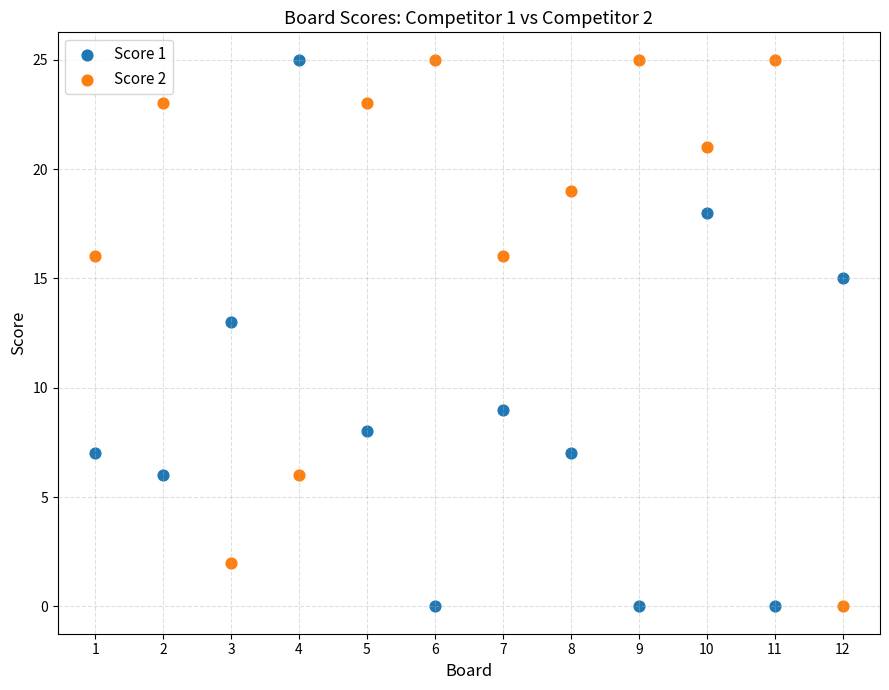

What is the X range (max minus min) for the scatter plot?

11